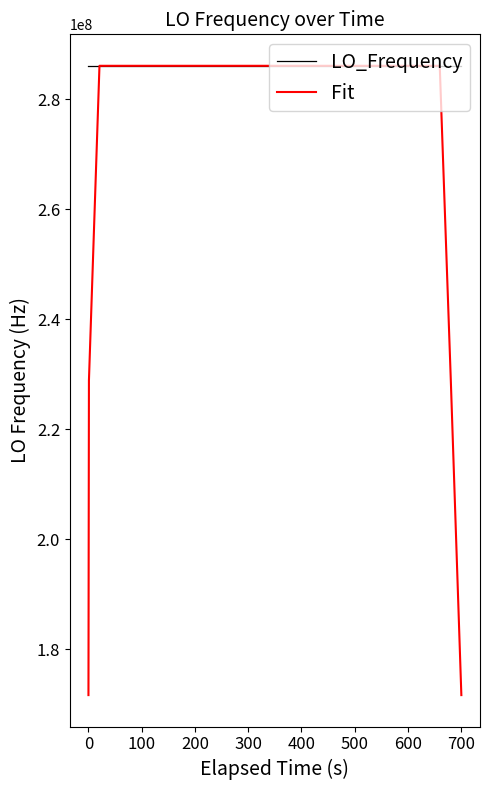

After their last crossing, which series has the higher values: LO_Frequency or Fit?

LO_Frequency